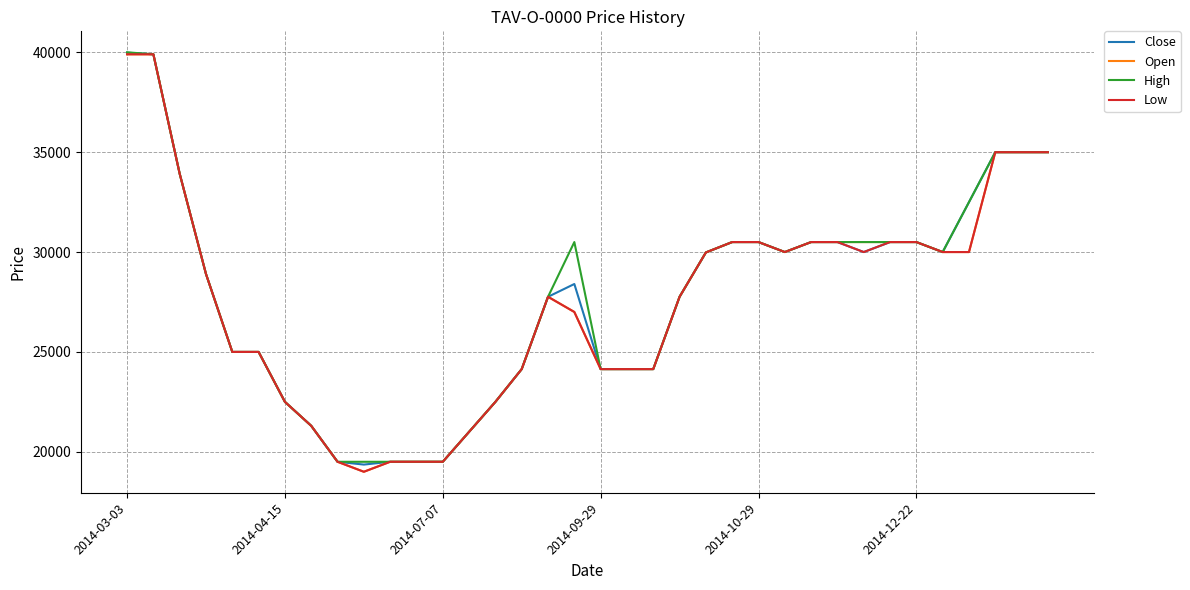

What is the smallest value displayed?

19000